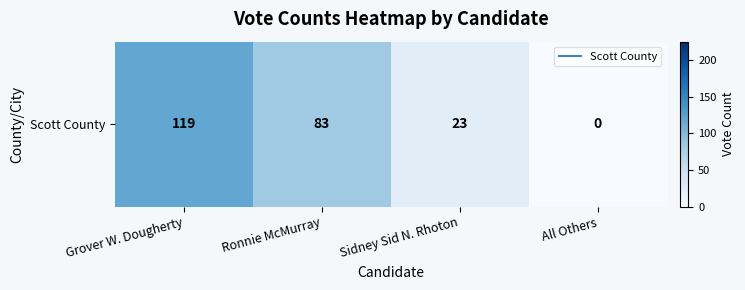

The value at All Others is 0. True or false?

True